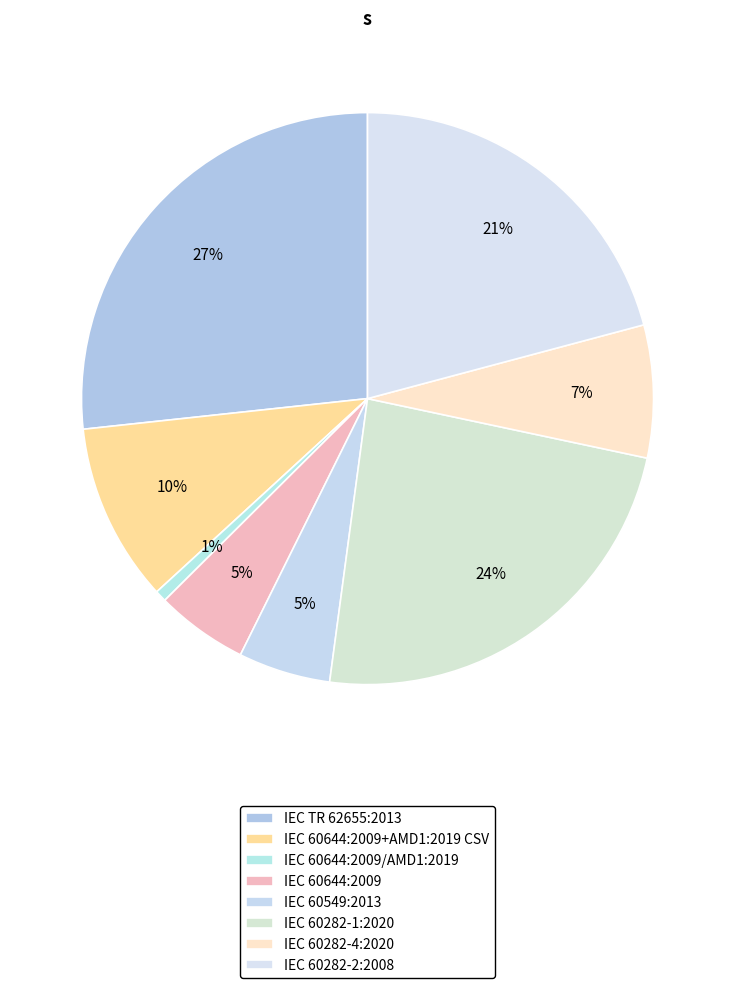

How many segments does this pie chart have?

8